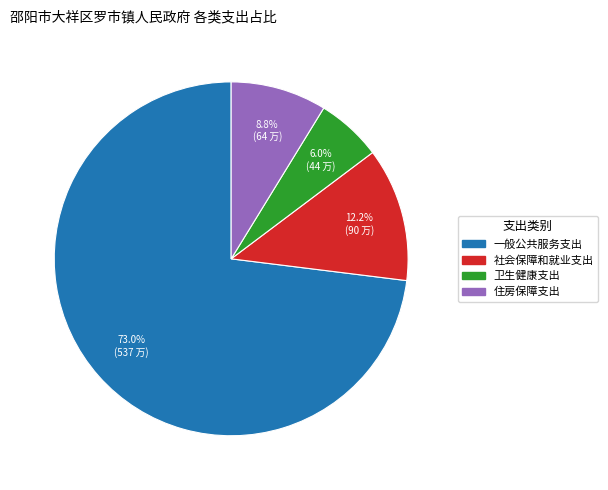

What is the smallest slice in the pie chart?

卫生健康支出